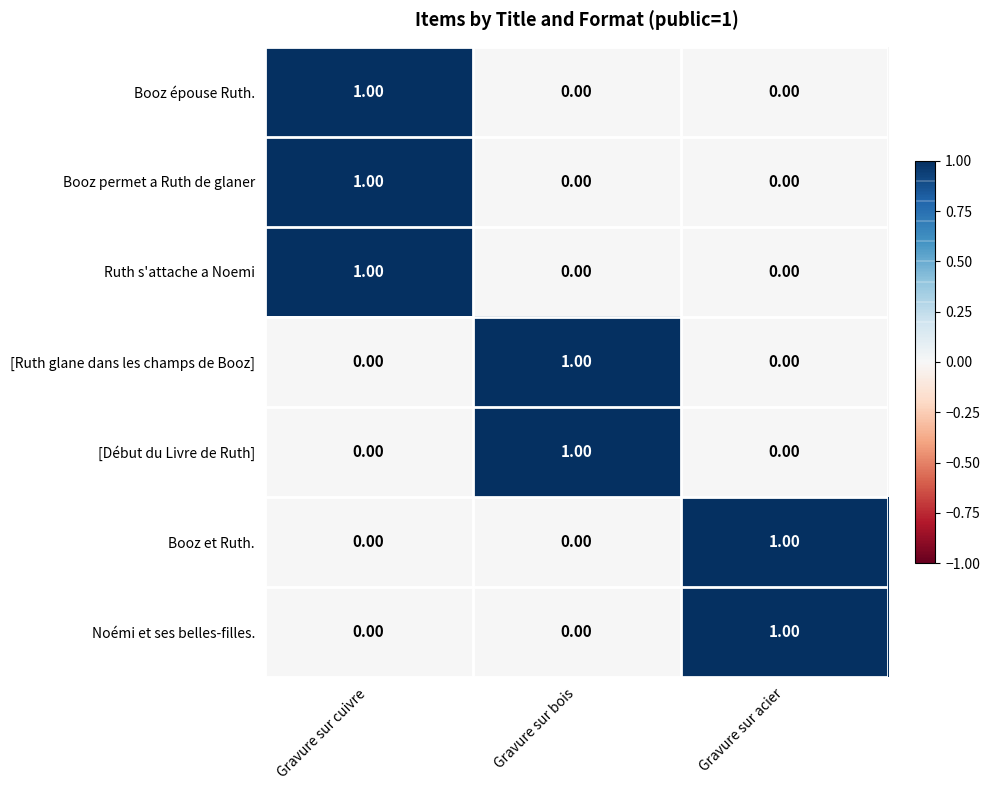

Count the number of categories in the chart.

3